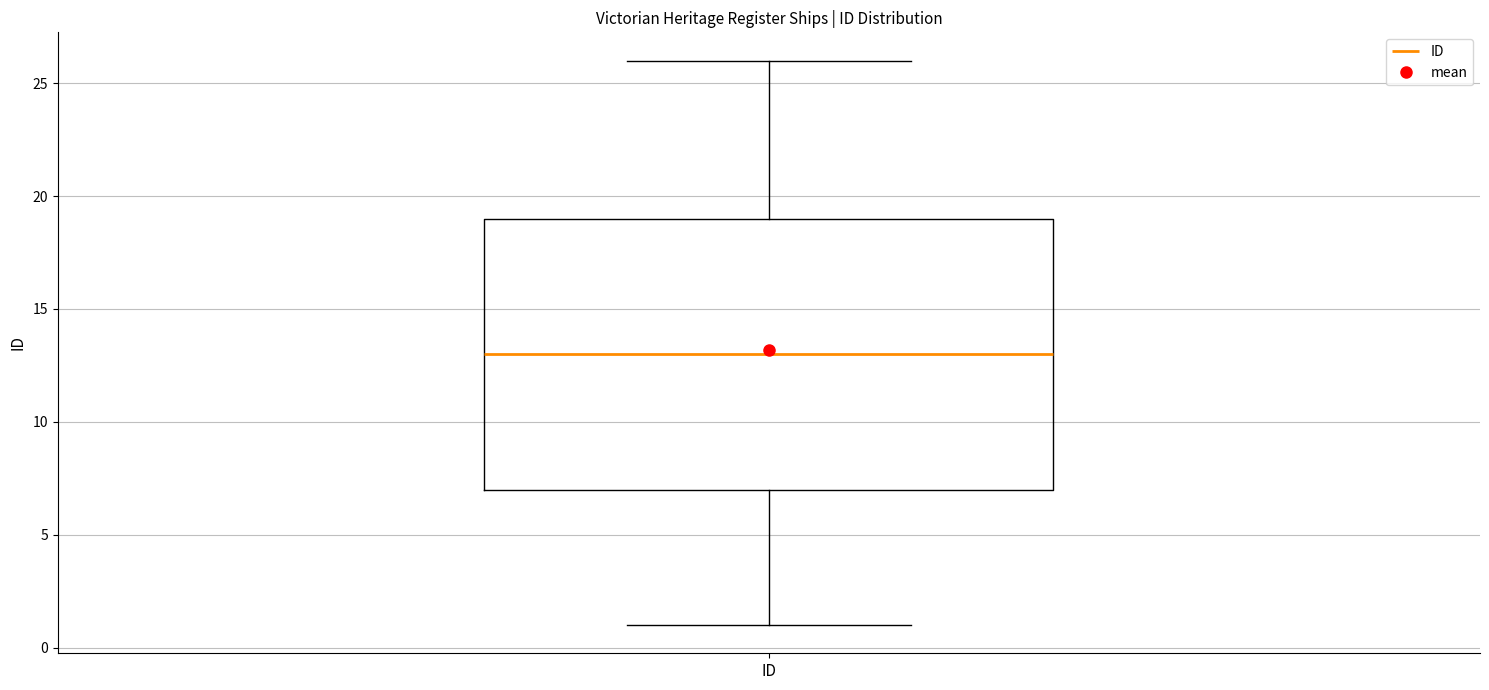

Where does the median line of the box for ID sit on the y-axis? The values are not printed on the chart, so give them approximately, as read against the axis.

13